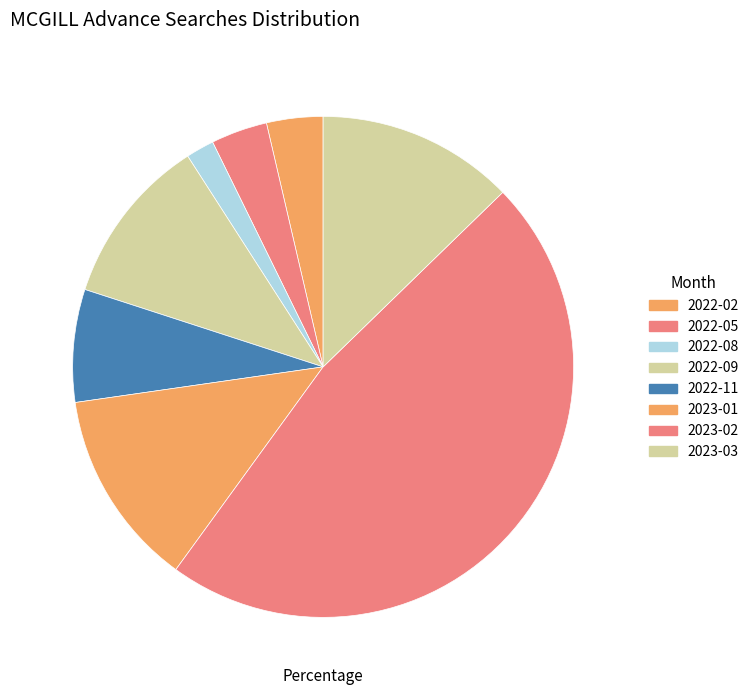

To the nearest percent, what percentage of the pie is 2022-11?

7%